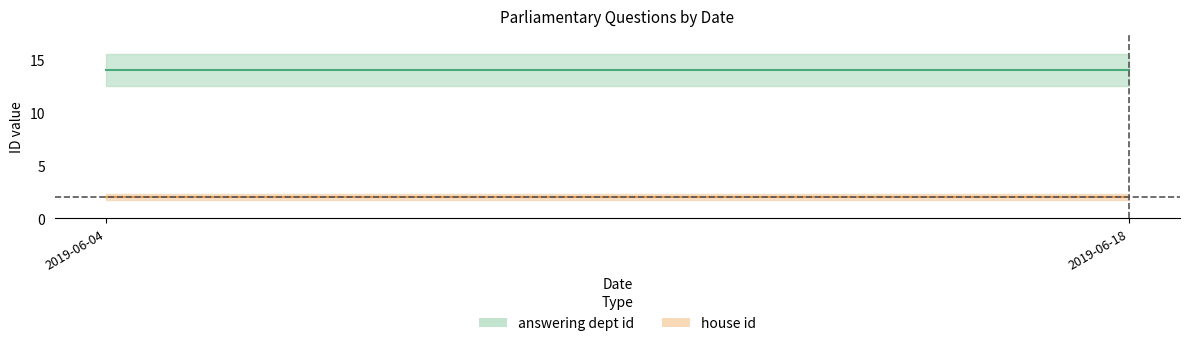

The value of house id at 2019-06-18 is 2. True or false?

True